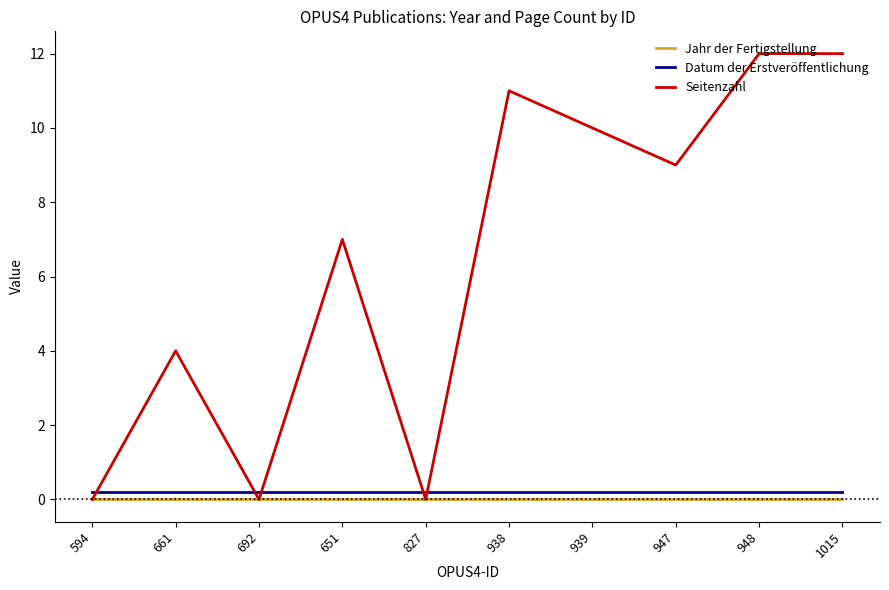

Reading left to right, what are all the values shown in this chart?

Jahr der Fertigstellung: 594=0.0	661=0.0	692=0.0	651=0.0	827=0.0	938=0.0	939=0.0	947=0.0	948=0.0	1015=0.0
Datum der Erstveröffentlichung: 594=0.2	661=0.2	692=0.2	651=0.2	827=0.2	938=0.2	939=0.2	947=0.2	948=0.2	1015=0.2
Seitenzahl: 594=0.0	661=4.0	692=0.0	651=7.0	827=0.0	938=11.0	939=10.0	947=9.0	948=12.0	1015=12.0